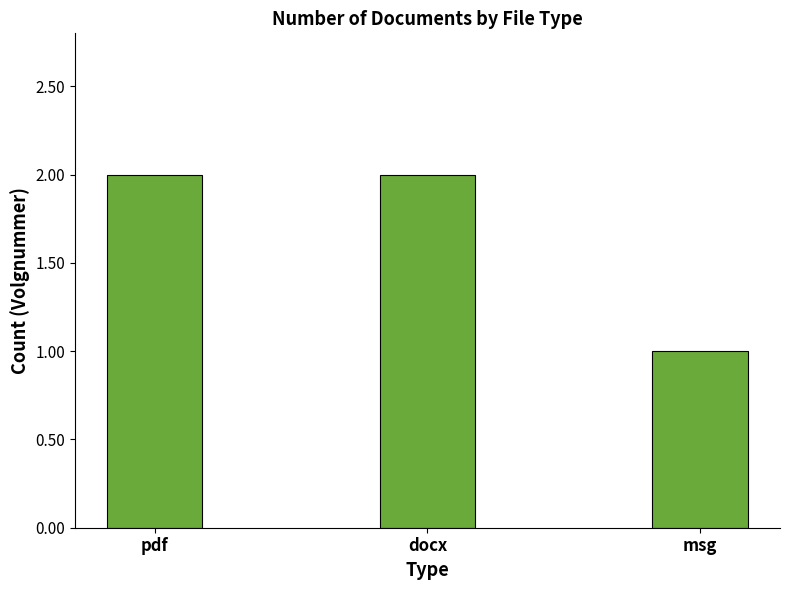

What is the difference between the second highest and minimum values?

1